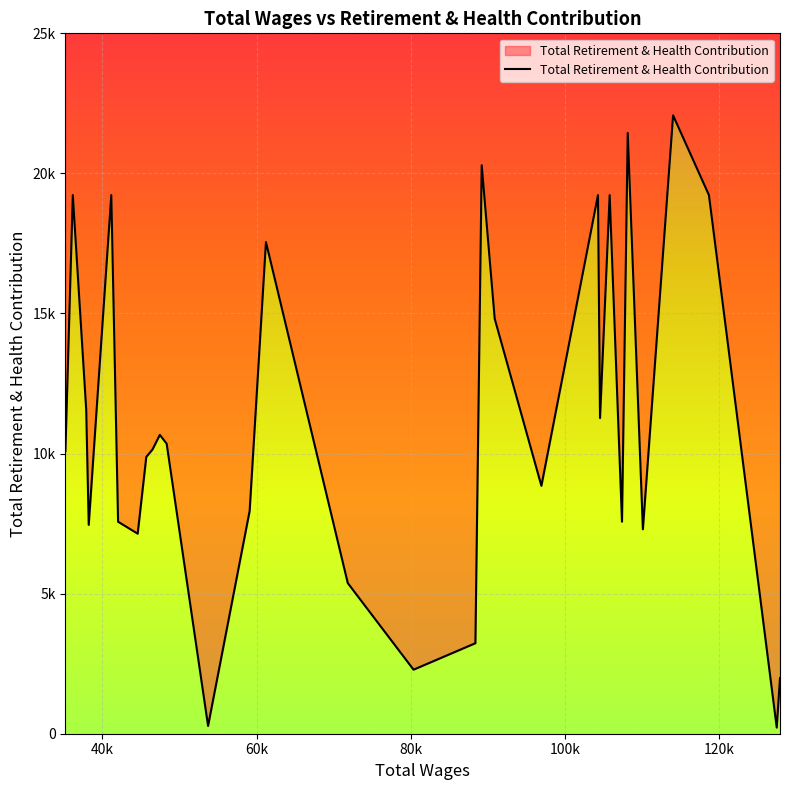

Which label corresponds to the smallest value in the chart?

127514